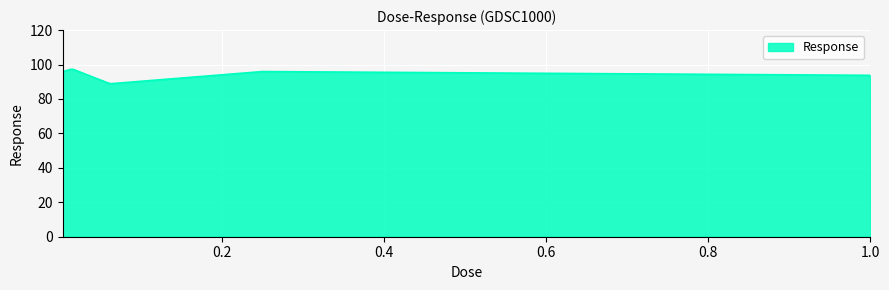

What is the maximum value shown in the chart?

97.2